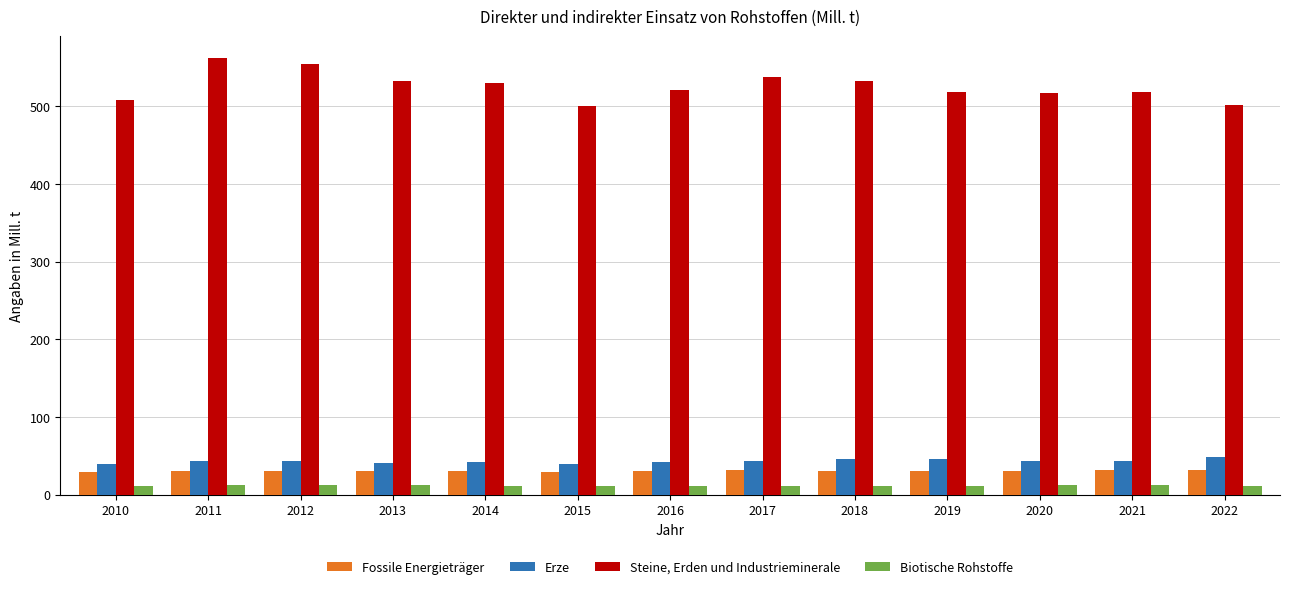

What is the value of the Fossile Energieträger bar at the 6th from the left?

29